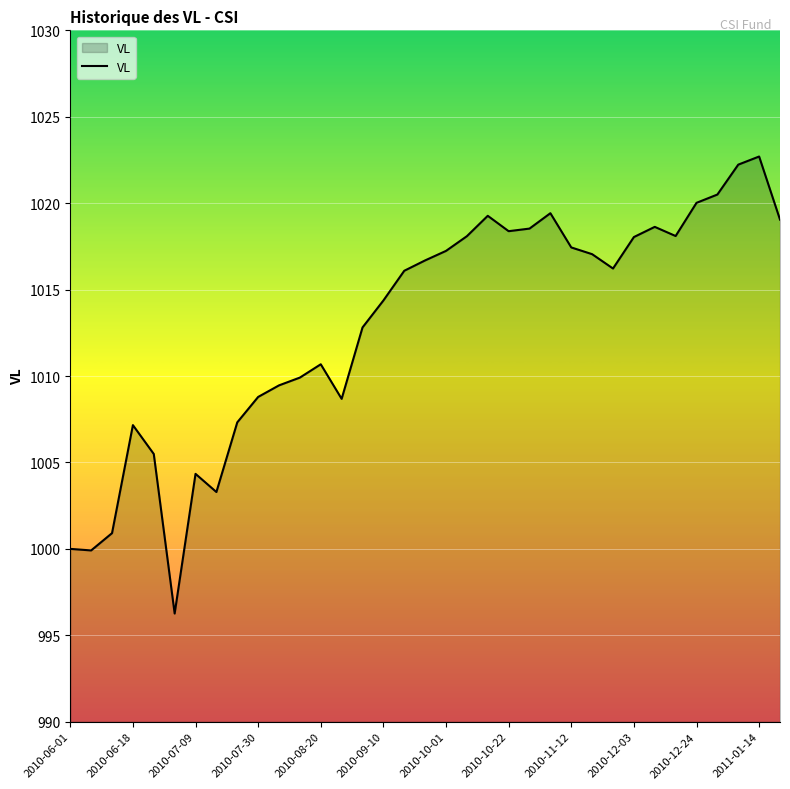

What is the difference between the maximum and minimum values?

26.4